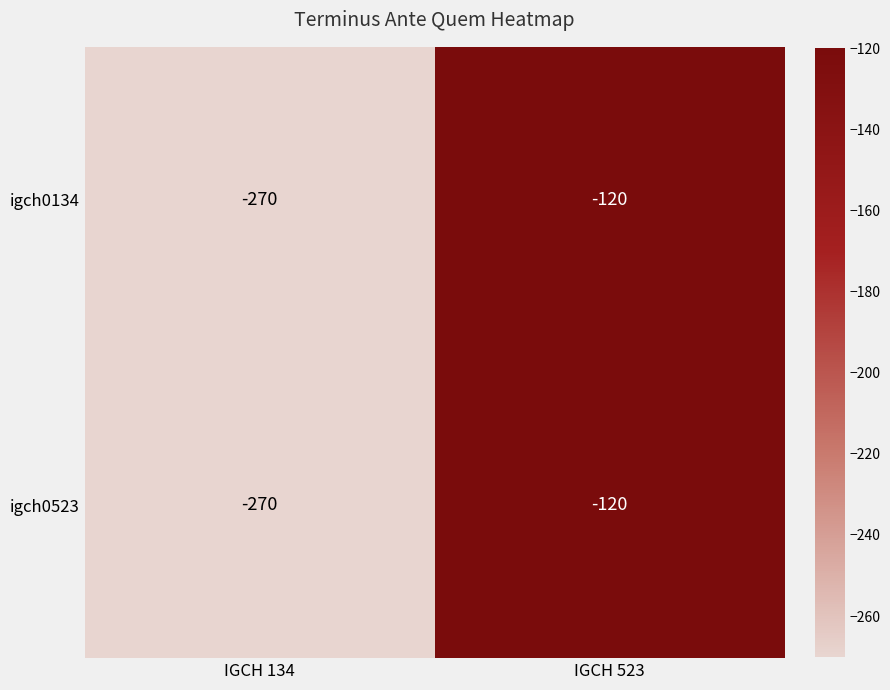

What is the total value across all series at IGCH 134?

-540